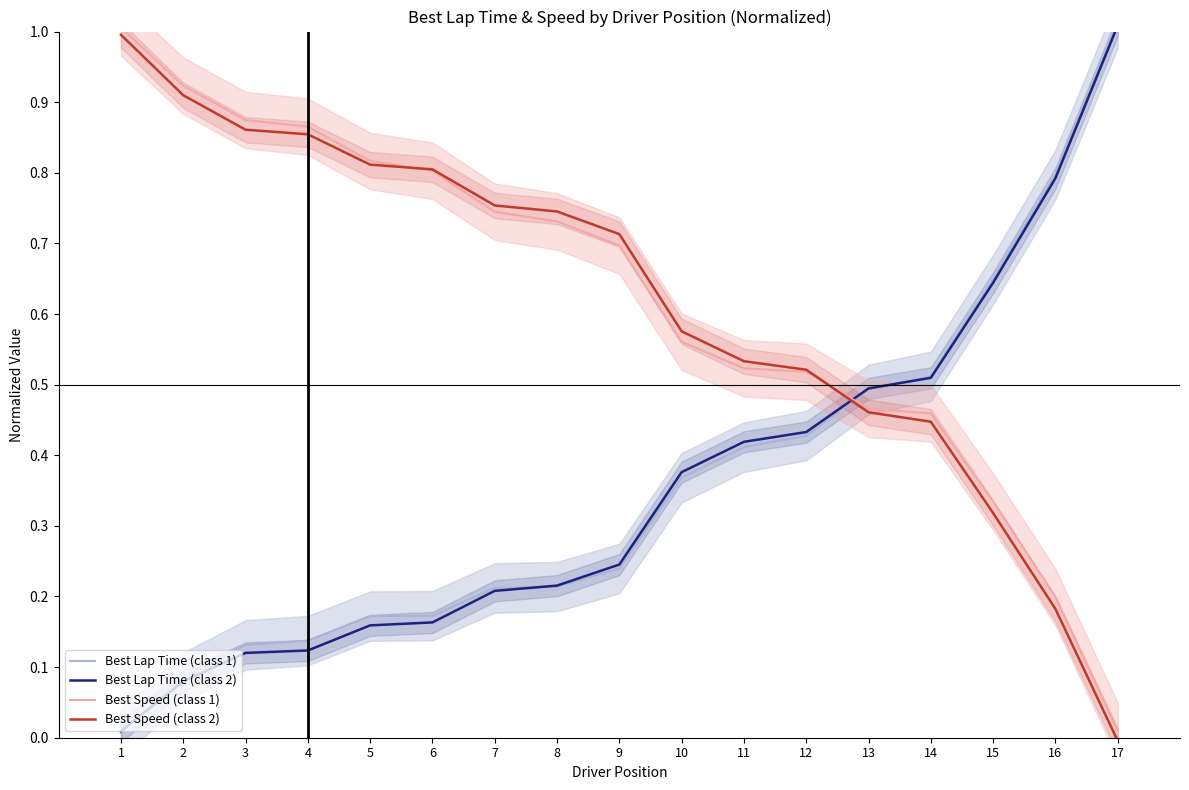

How many intersections are there between Best Speed (class 2) and Best Speed (class 1)?

2